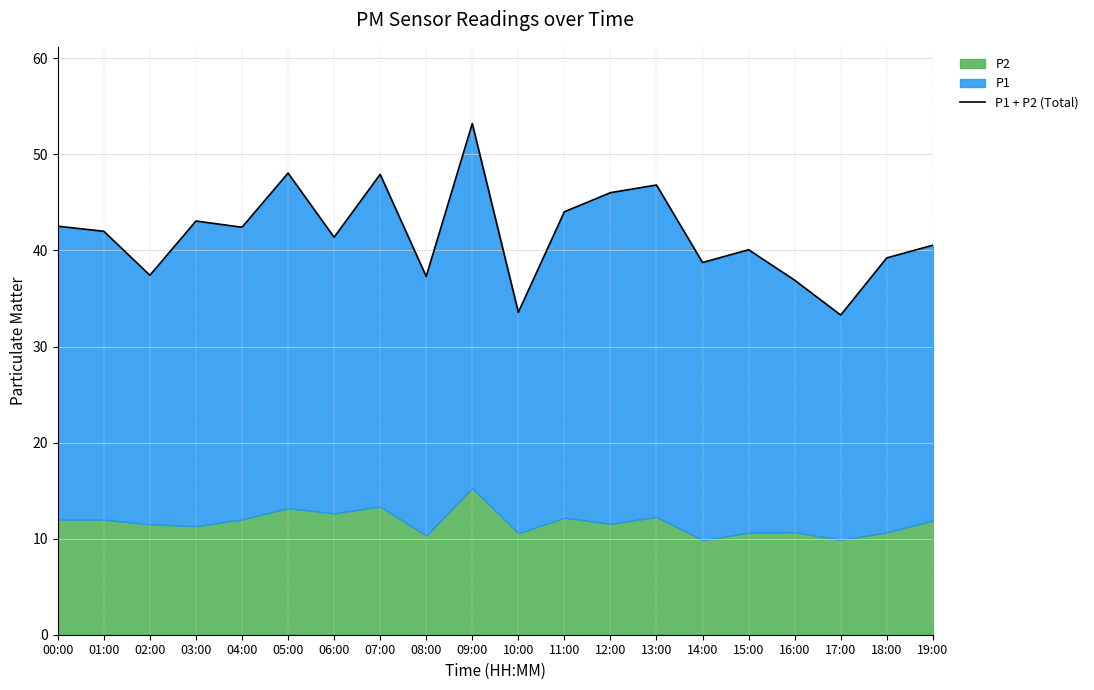

How many interior local peaks (higher than both neighbors) does the data have?

6